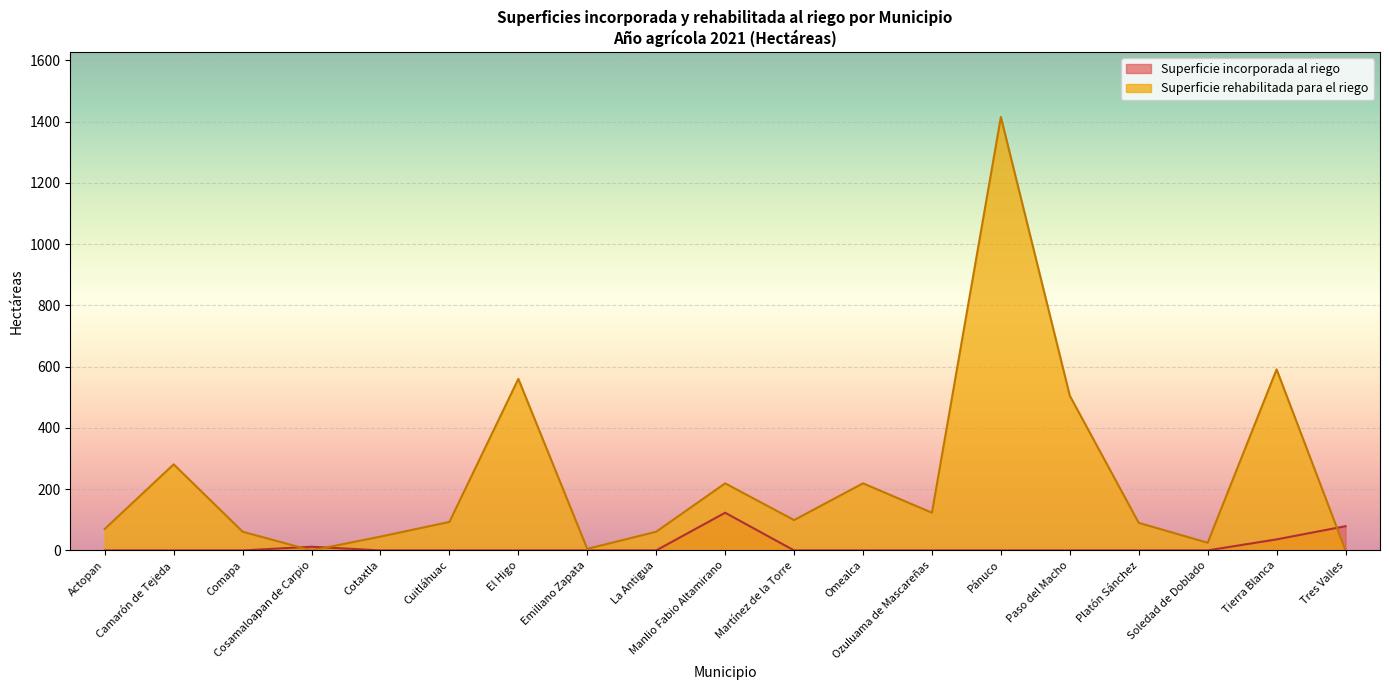

How many lines are shown in the chart?

2